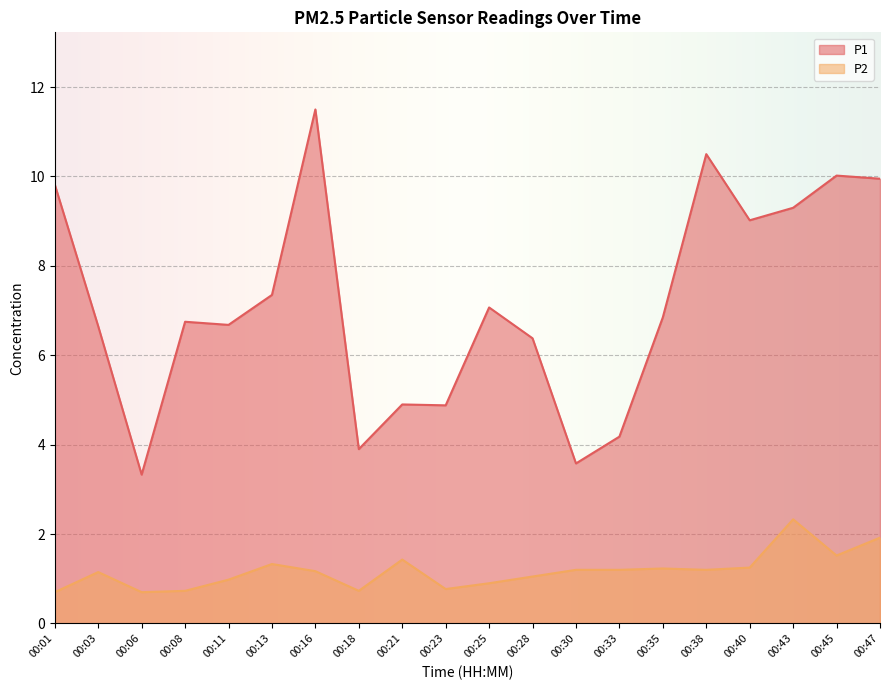

Reading left to right, extract all data points from this chart.

P1: 9.8	6.7	3.3	6.8	6.7	7.3	11.5	3.9	4.9	4.9	7.1	6.4	3.6	4.2	6.8	10.5	9.0	9.3	10.0	9.9
P2: 0.7	1.1	0.7	0.7	1.0	1.3	1.2	0.7	1.4	0.8	0.9	1.1	1.2	1.2	1.2	1.2	1.2	2.3	1.5	1.9